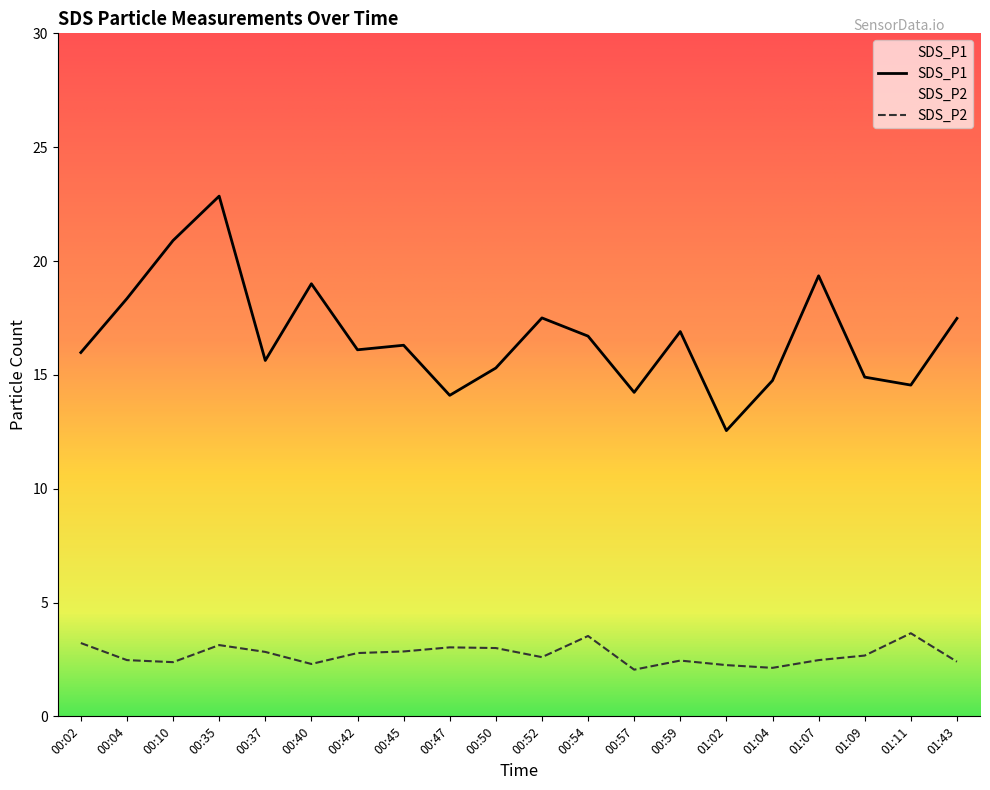

Which series has the largest range (max minus min)?

SDS_P1